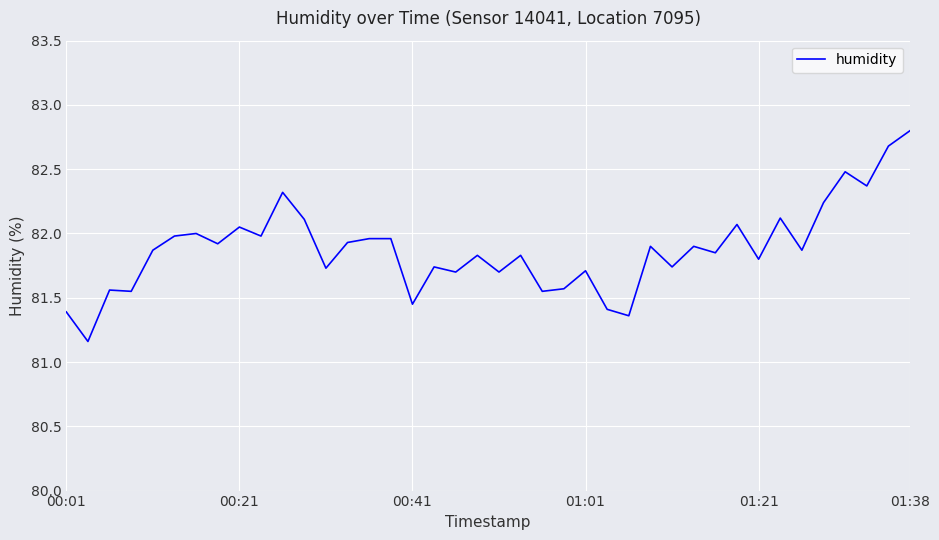

What is the difference between the maximum and minimum values?

1.6